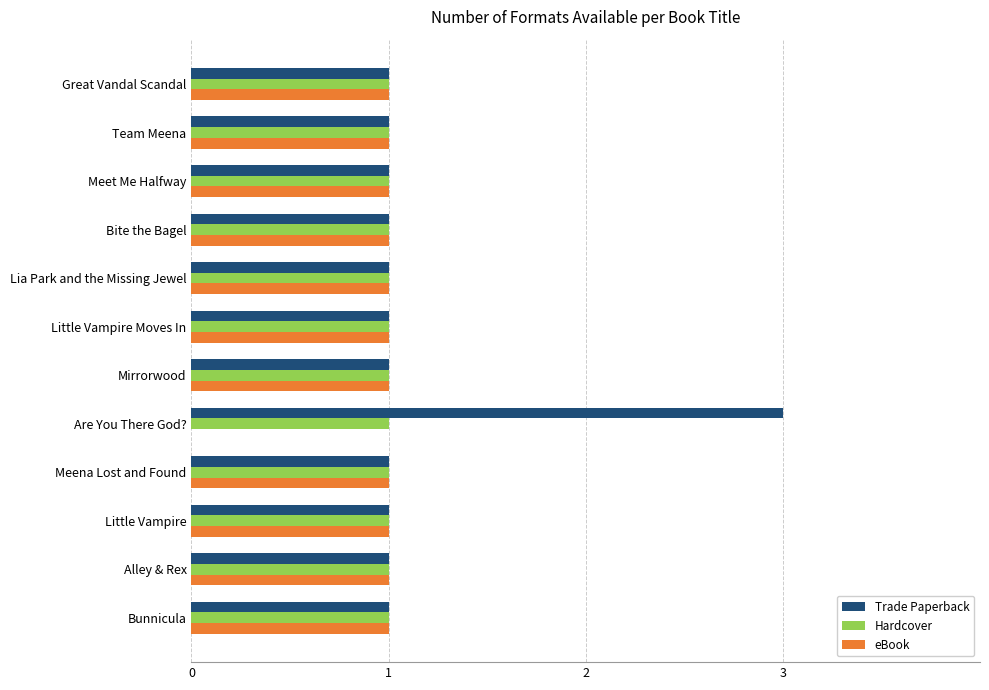

Which category has the highest value across all series?

Are You There God?